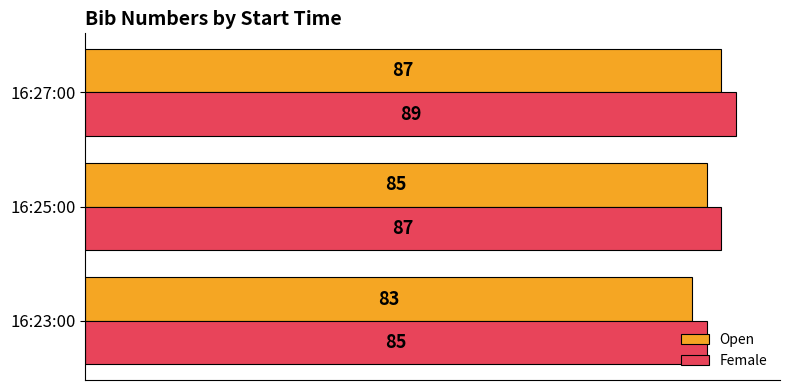

At which category does the chart reach its peak across all series?

16:27:00